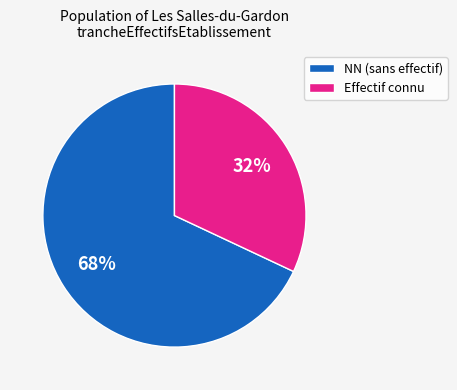

To the nearest percent, what is the difference between the largest and smallest slice percentages?

36%